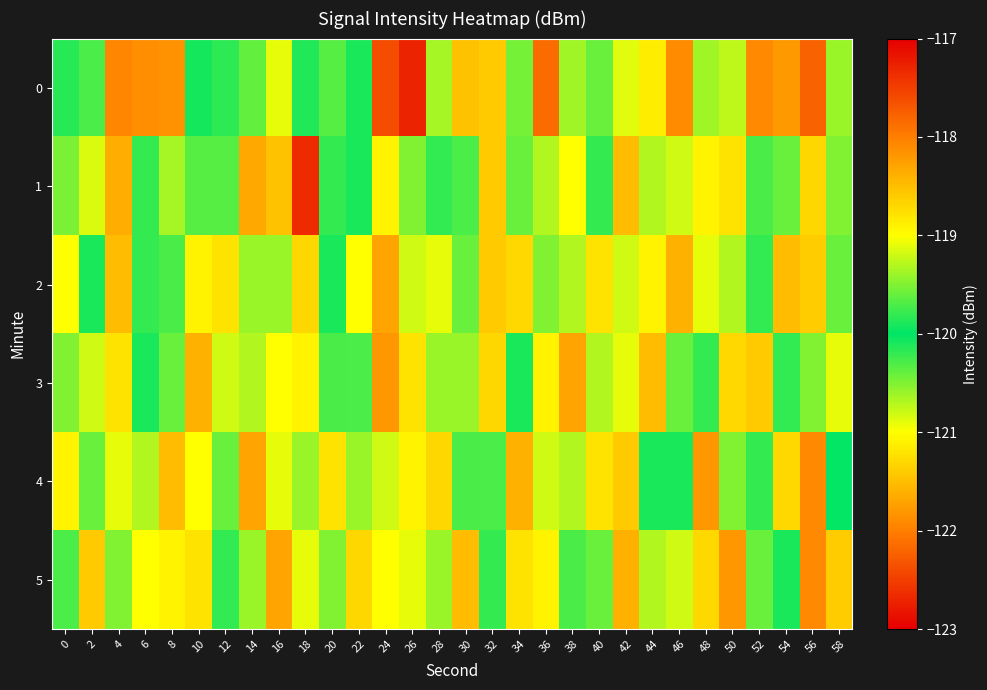

Which has a higher value, 30 or 36?

30